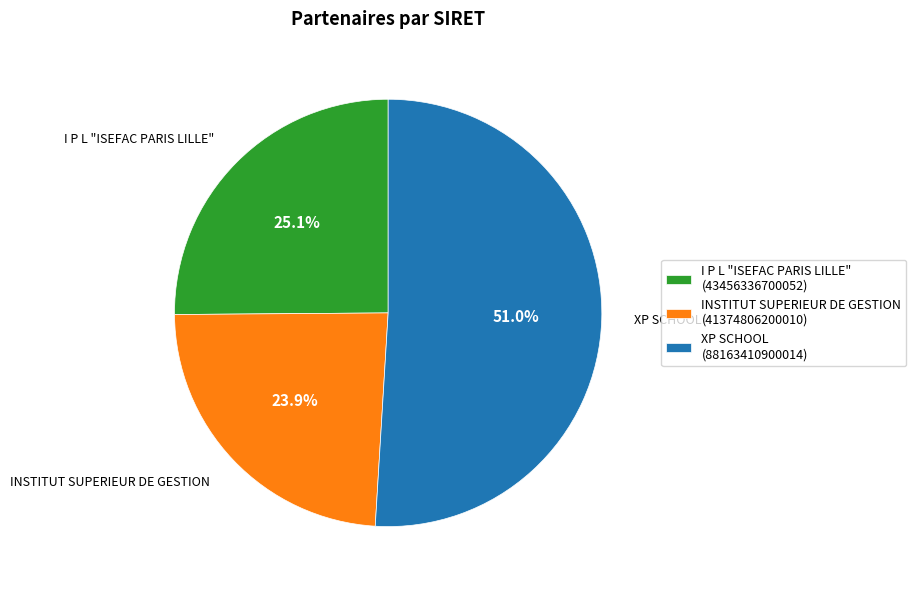

Is it true that I P L "ISEFAC PARIS LILLE" is 25% of the pie?

True